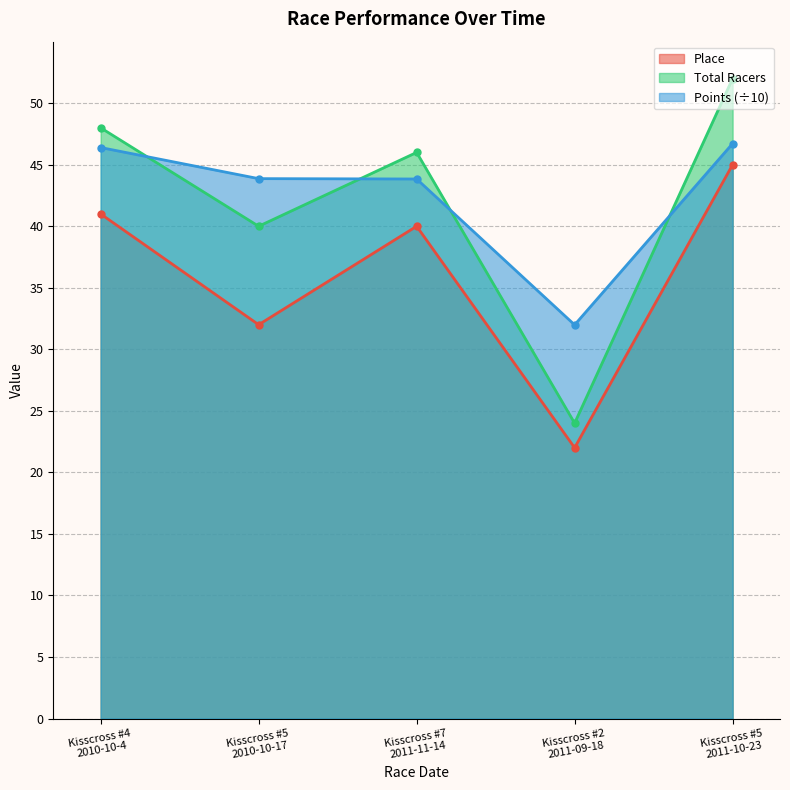

Reading left to right, list all the values displayed in this chart.

Place: 41.0	32.0	40.0	22.0	45.0
Total Racers: 48.0	40.0	46.0	24.0	52.0
Points: 46.4	43.9	43.8	32.0	46.7